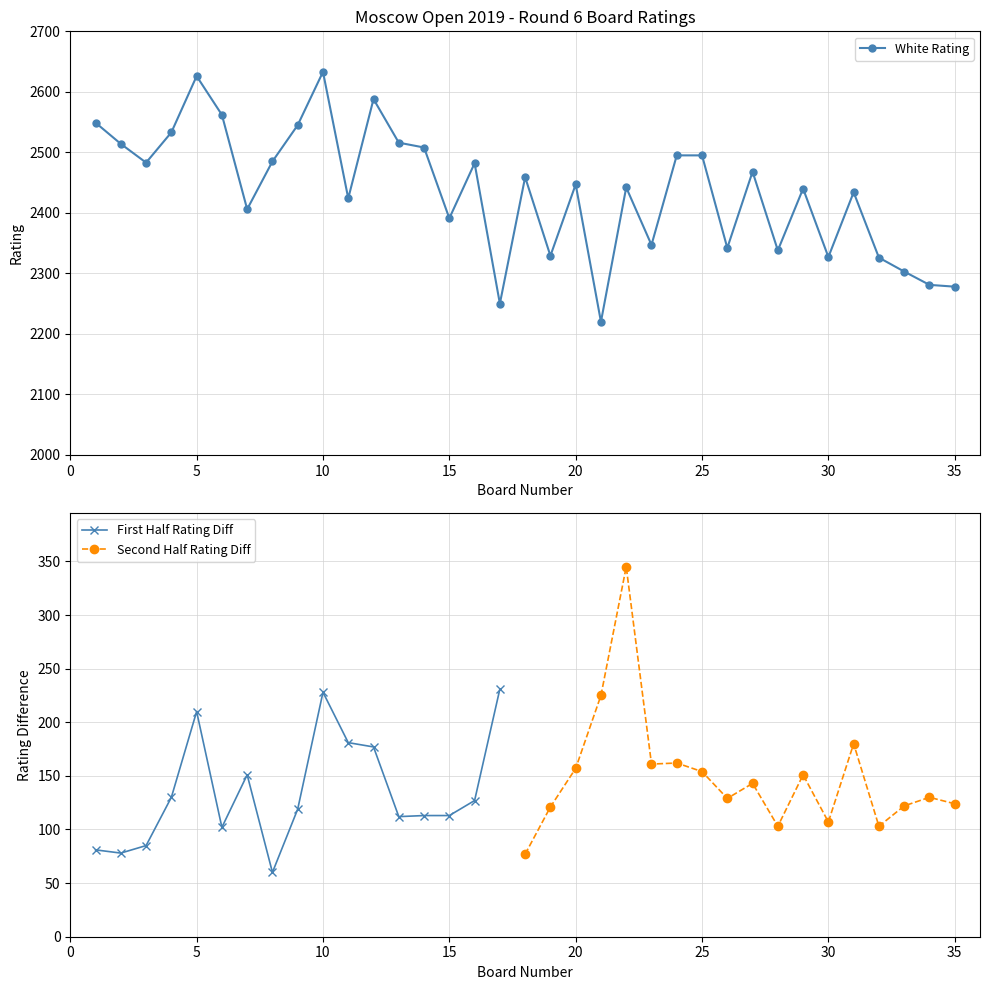

Where is the first local maximum for White Rating?

5